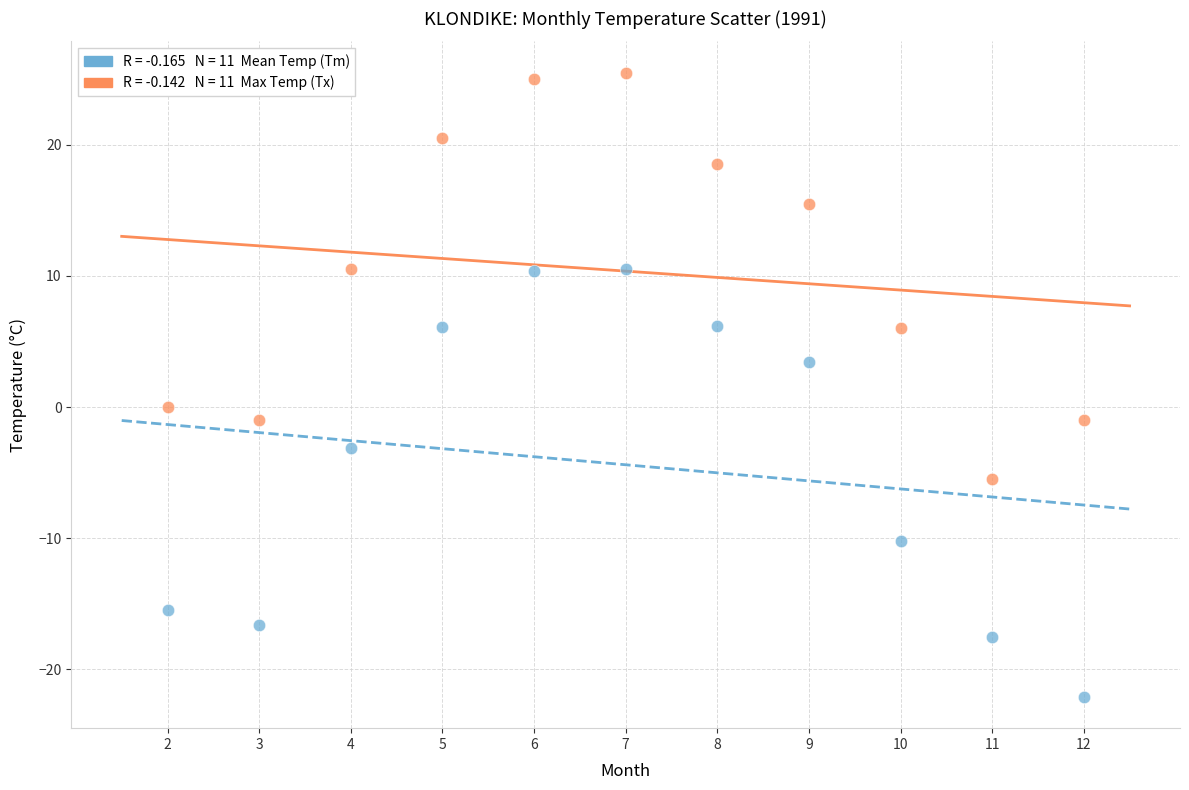

Across all data points, what is the range of X values (max minus min)?

10.0